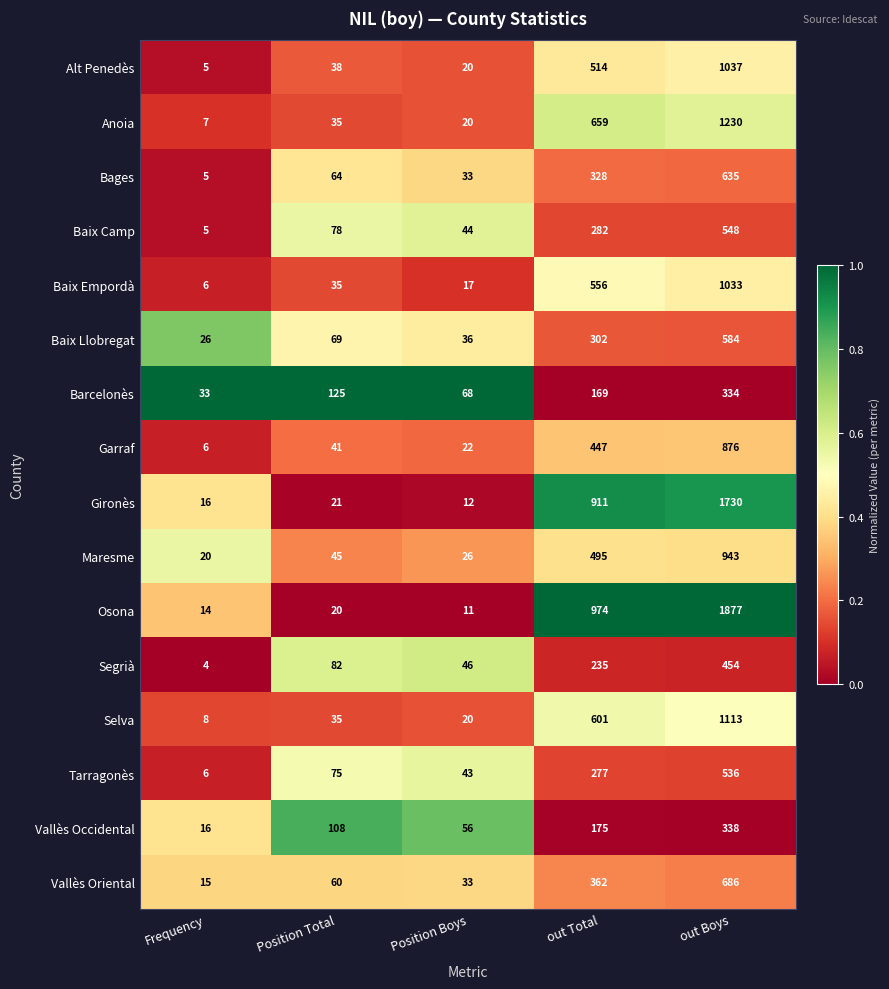

Which series has the largest range (max minus min)?

Osona